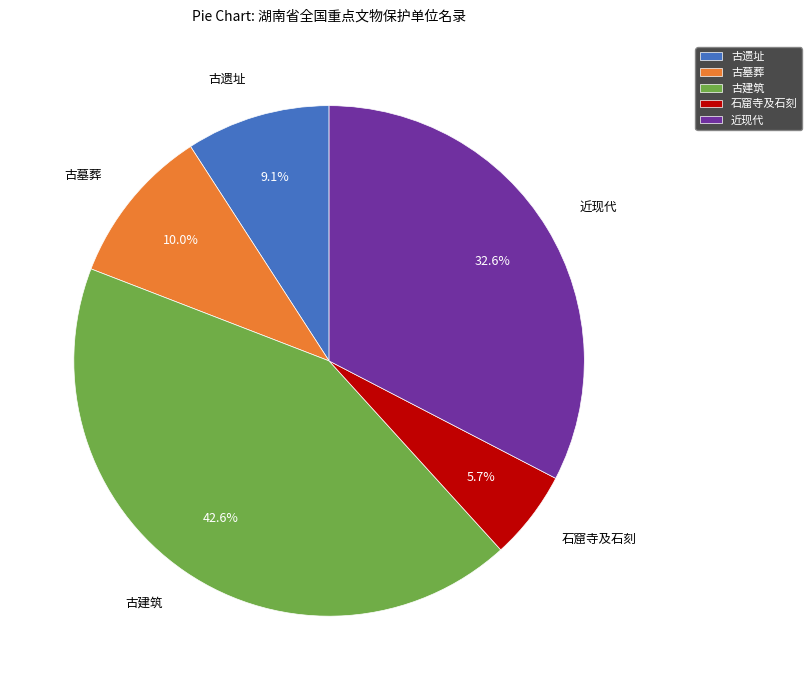

What is the largest slice in the pie chart?

古建筑